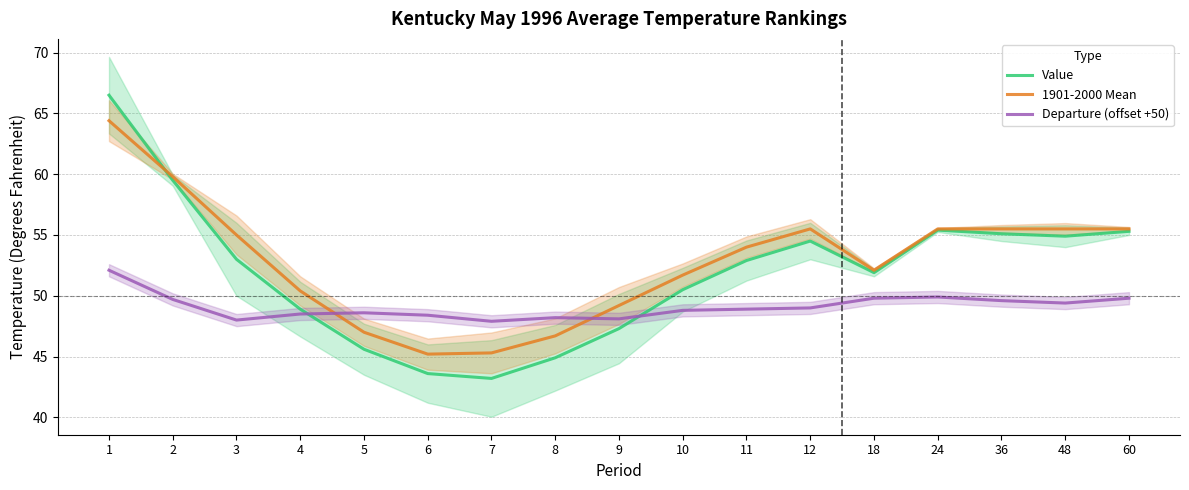

What is the difference between the second highest and minimum values in the Departure (offset +50) series?

2.0